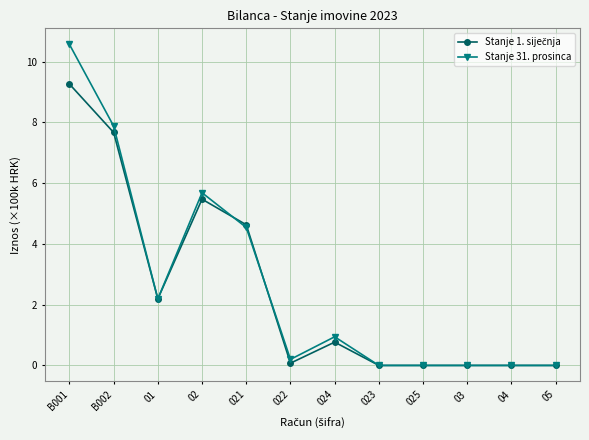

The Stanje 31. prosinca series shows -6.2 at 05. True or false?

False